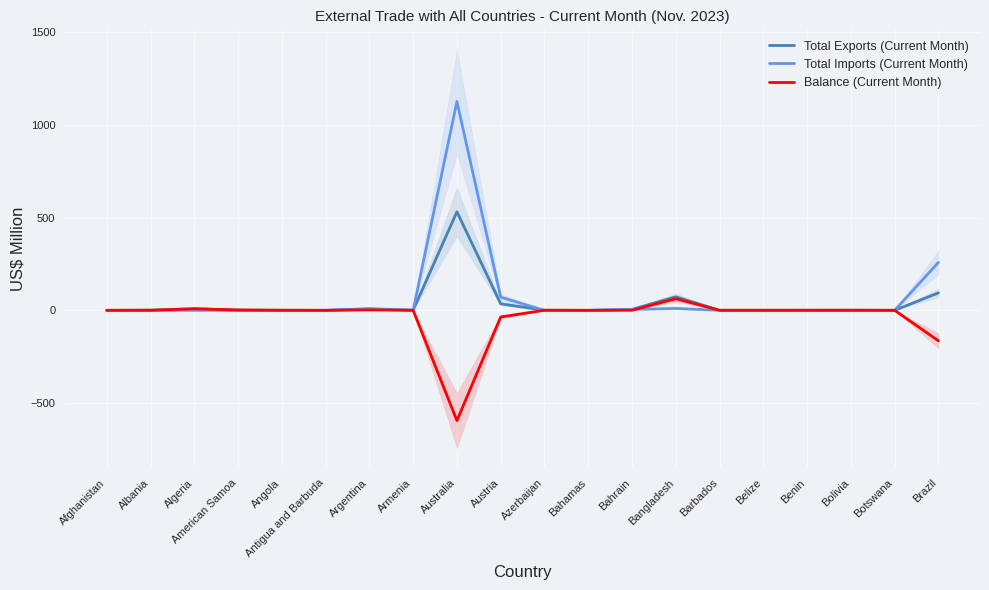

What position from the left is Barbados?

15